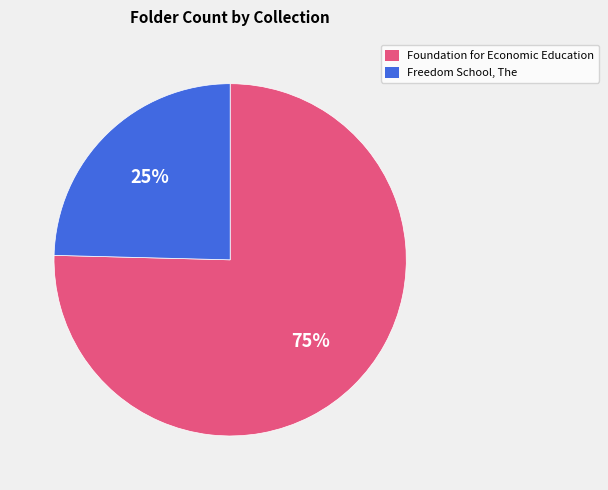

Is there a majority slice in this chart?

Yes